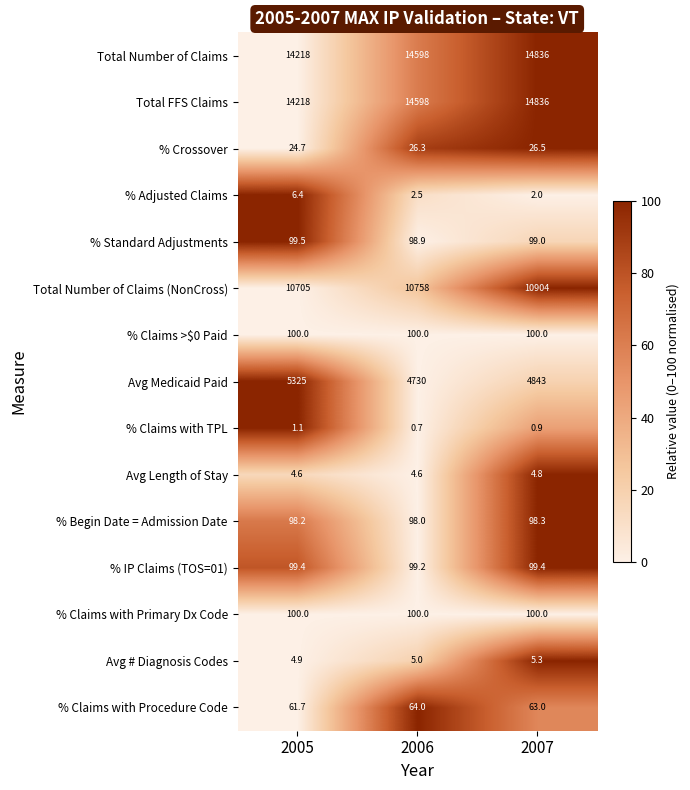

What is the difference between the % Crossover values at 2006 and 2005?

1.6